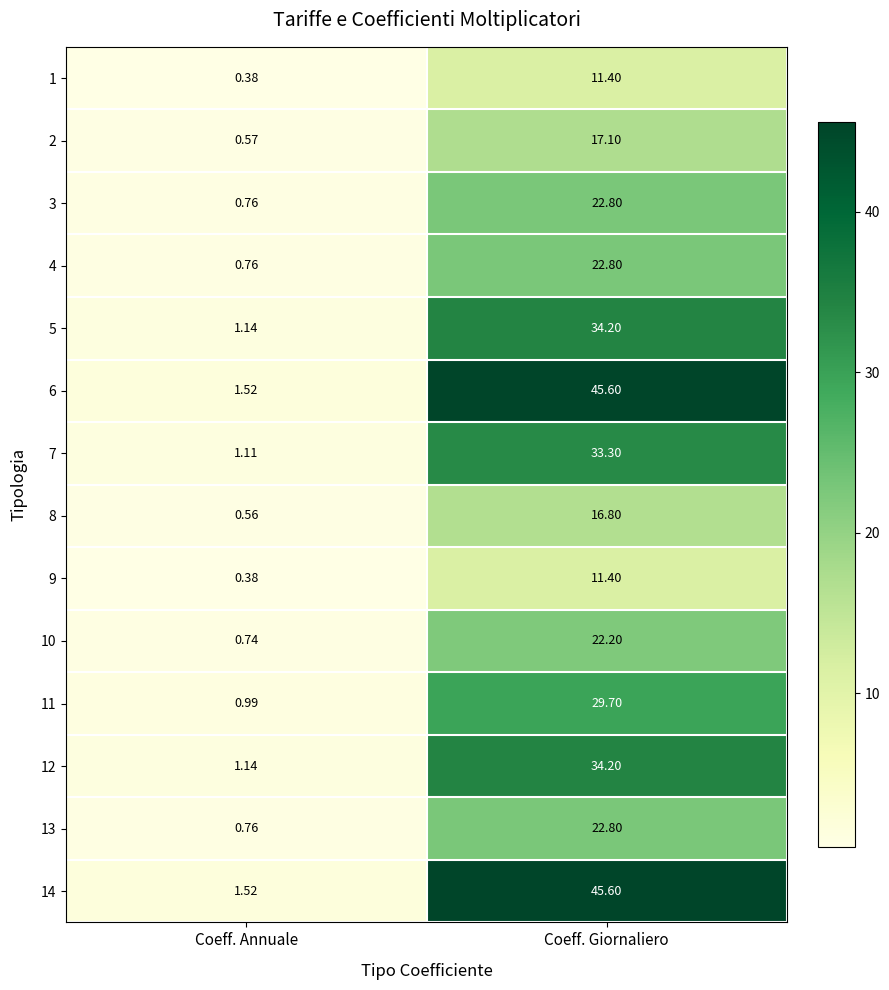

At which label is 12 closest to 17?

Coeff. Annuale